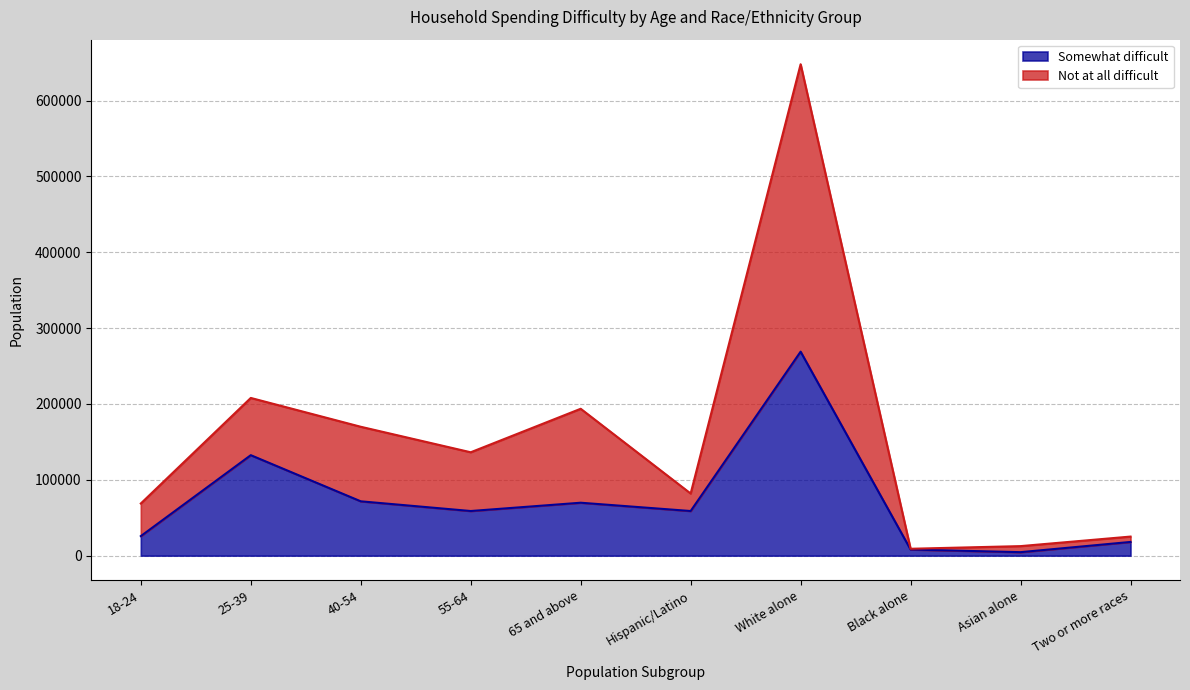

Rank the categories by Somewhat difficult value from highest to lowest.

White alone, 25-39, 40-54, 65 and above, 55-64, Hispanic/Latino, 18-24, Two or more races, Black alone, Asian alone